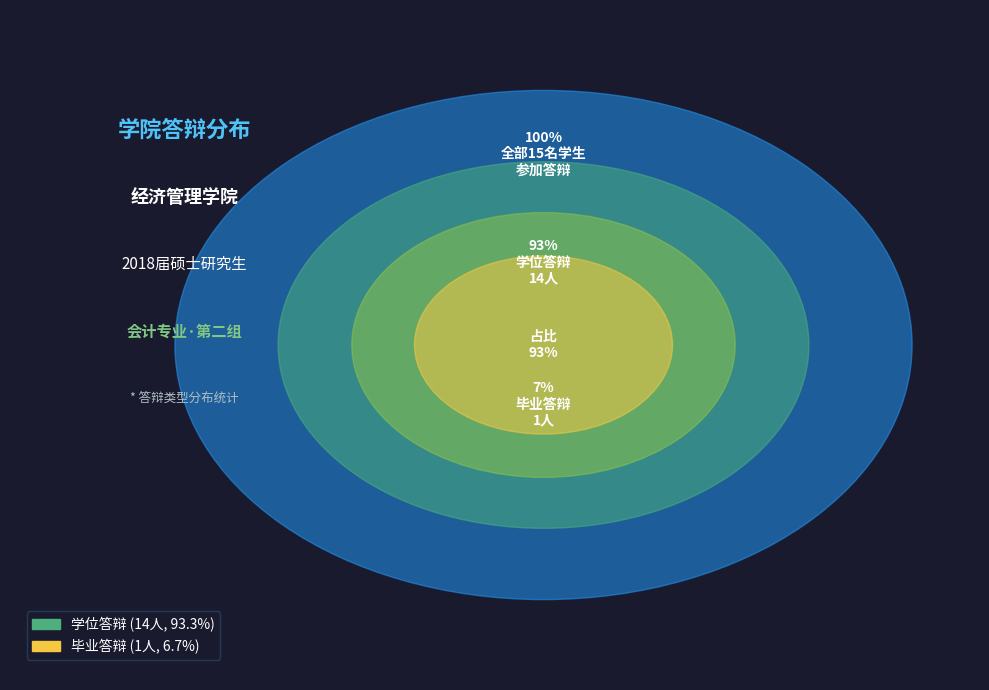

Which slice is the smallest?

毕业答辩